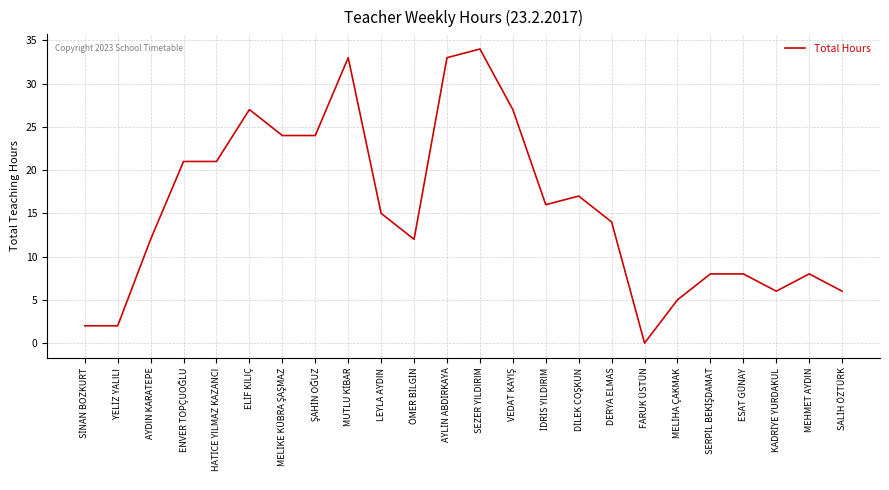

Which category has the highest value across all series?

SEZER YILDIRIM